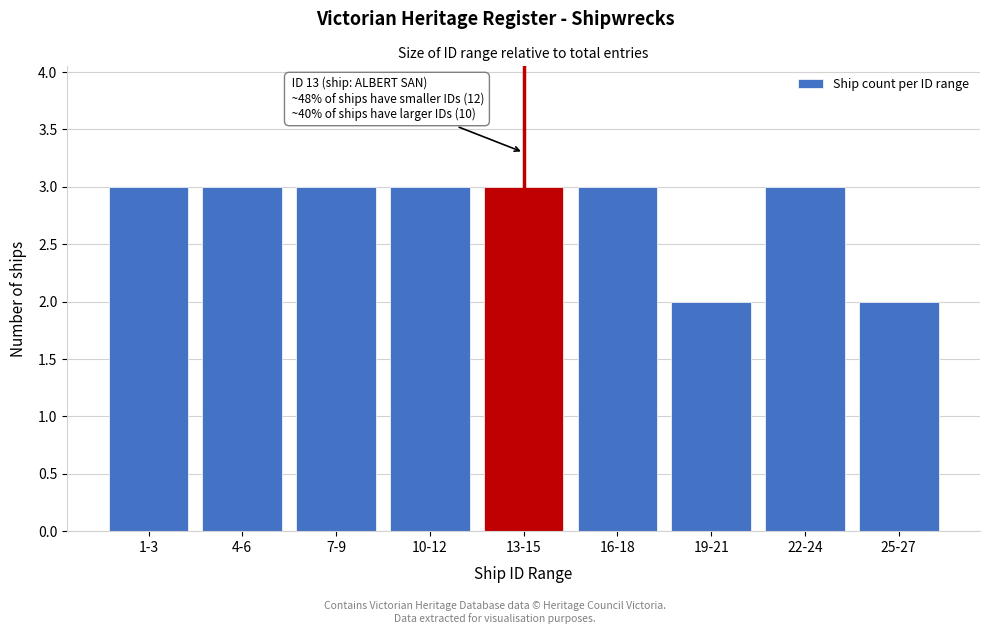

Reading left to right, what are all the values shown in this chart?

1-3=3	4-6=3	7-9=3	10-12=3	13-15=3	16-18=3	19-21=2	22-24=3	25-27=2